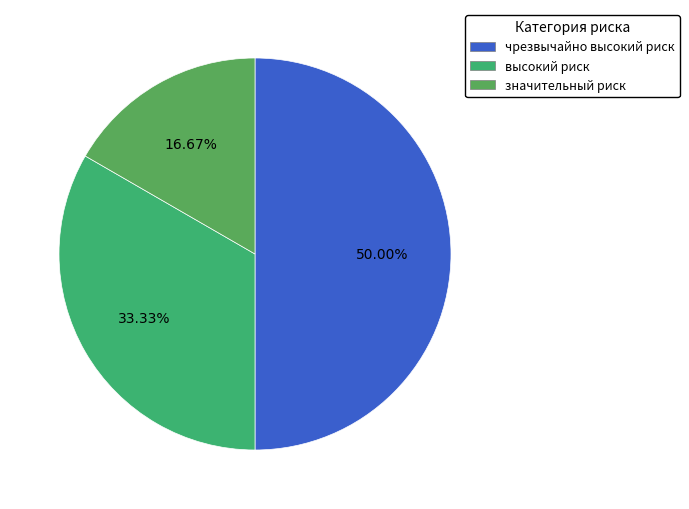

To the nearest percent, what portion does чрезвычайно высокий риск represent?

50%